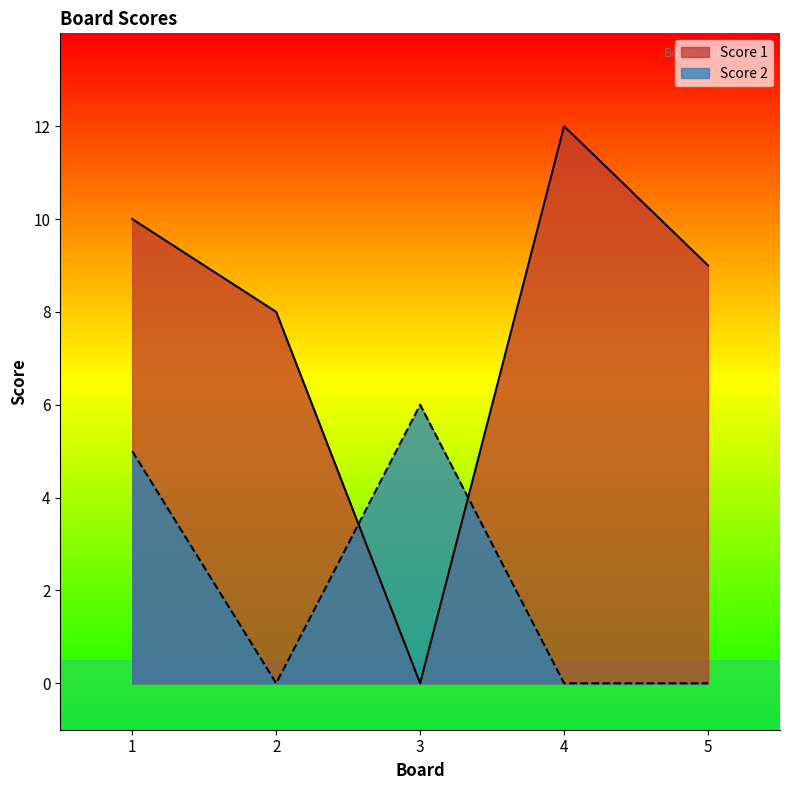

Between which two adjacent categories do Score 2 and Score 1 first intersect?

2 and 3